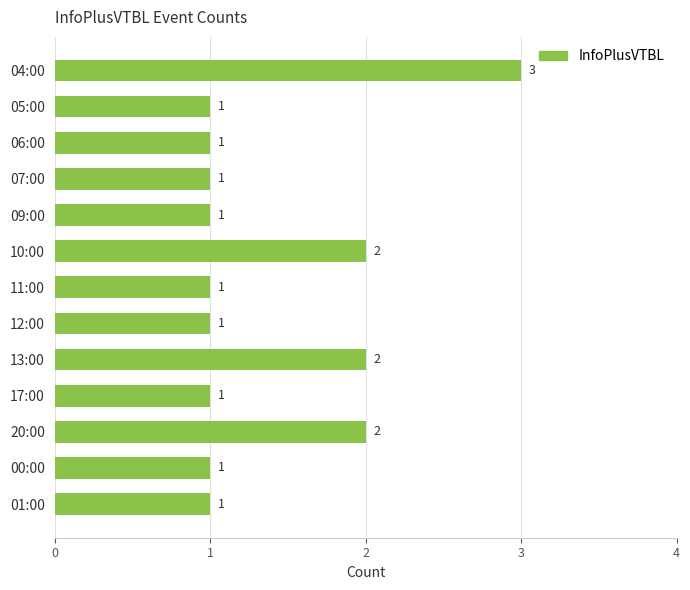

What is the ratio of the value at 20:00 to the value at 06:00?

2.0